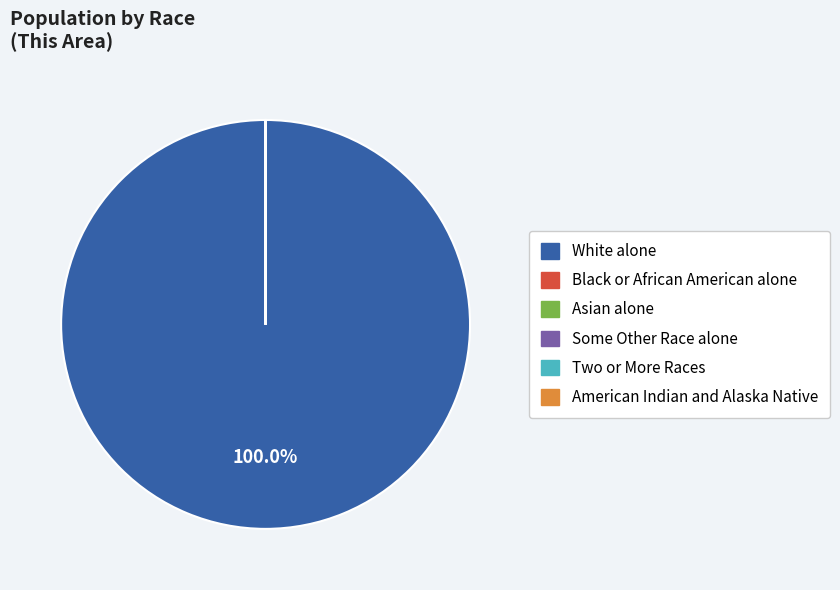

Which category has the biggest portion of the pie?

White alone